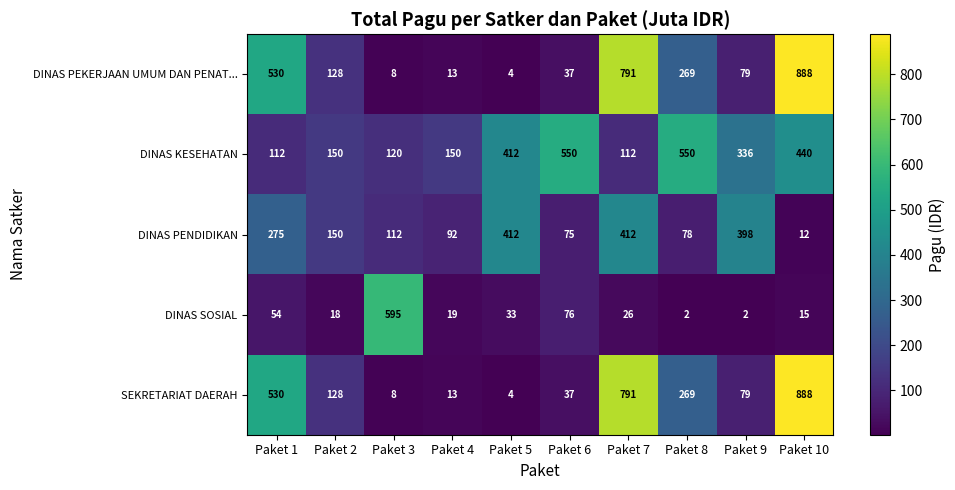

What is the greatest value displayed?

888